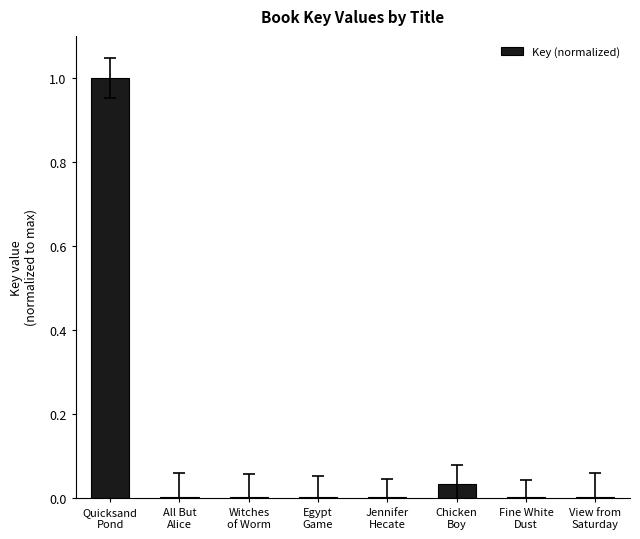

What is the sum of all values?

1.0